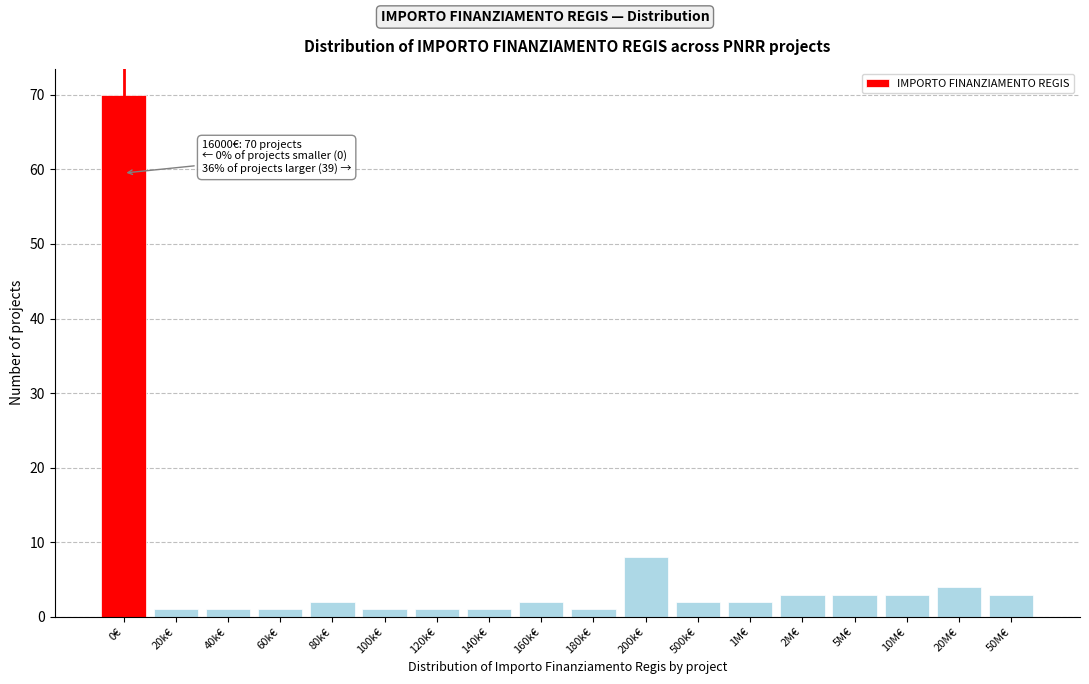

Reading left to right, list all the values displayed in this chart.

70	1	1	1	2	1	1	1	2	1	8	2	2	3	3	3	4	3